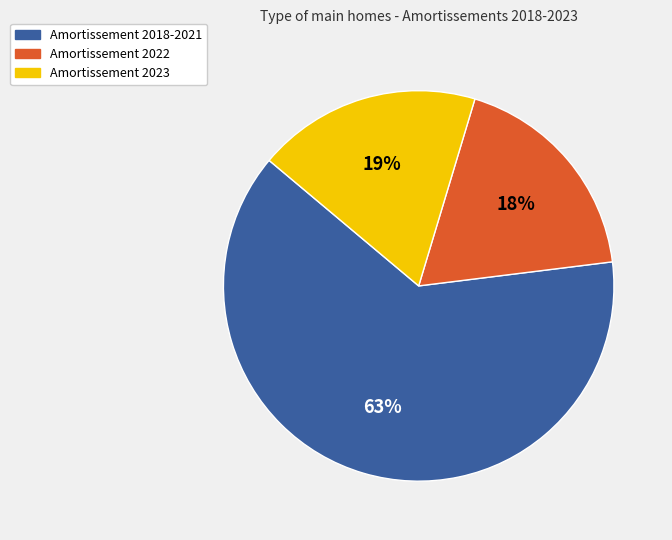

What is the largest slice in the pie chart?

Amortissement 2018-2021